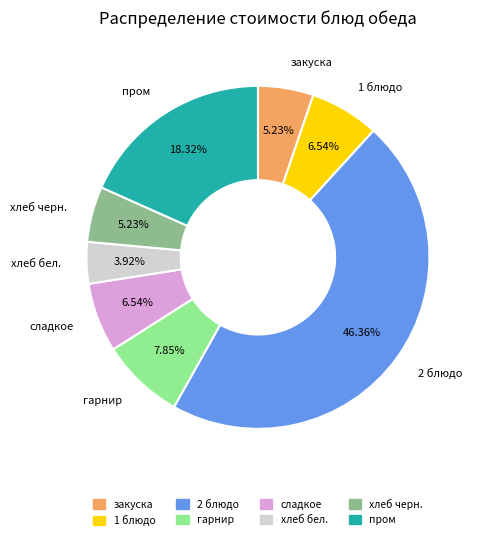

To the nearest percent, what percentage of the pie is гарнир?

8%